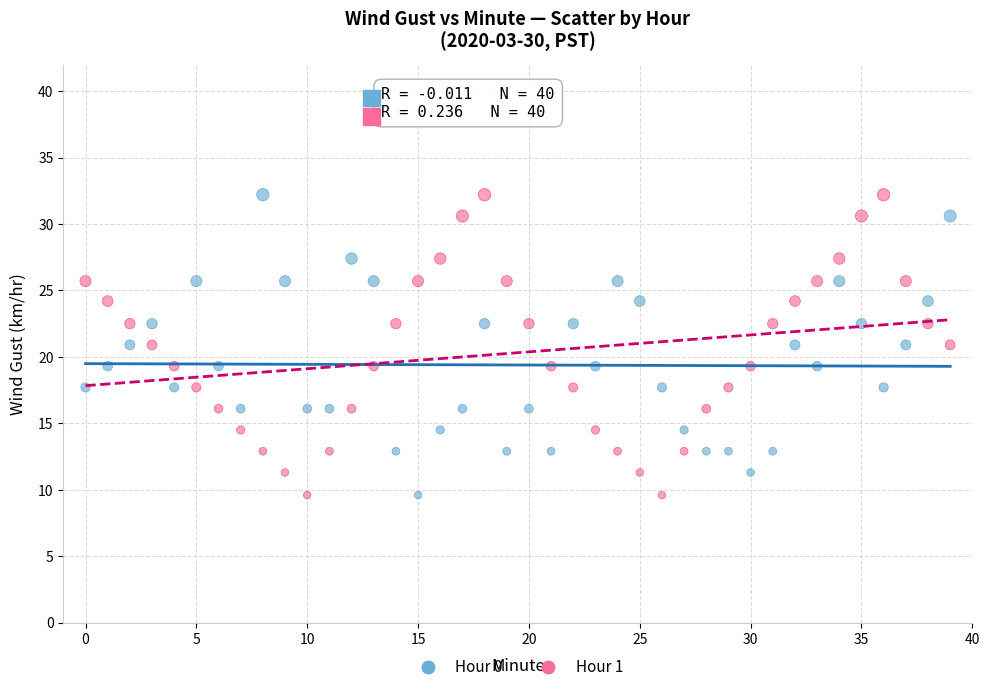

What are all the series names shown in the legend?

Hour 0, Hour 1